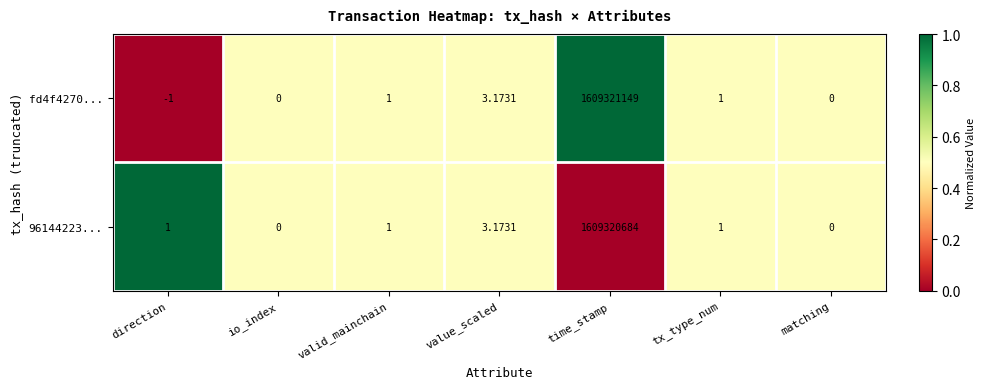

At which label is fd4f4270... closest to 804660574?

value_scaled